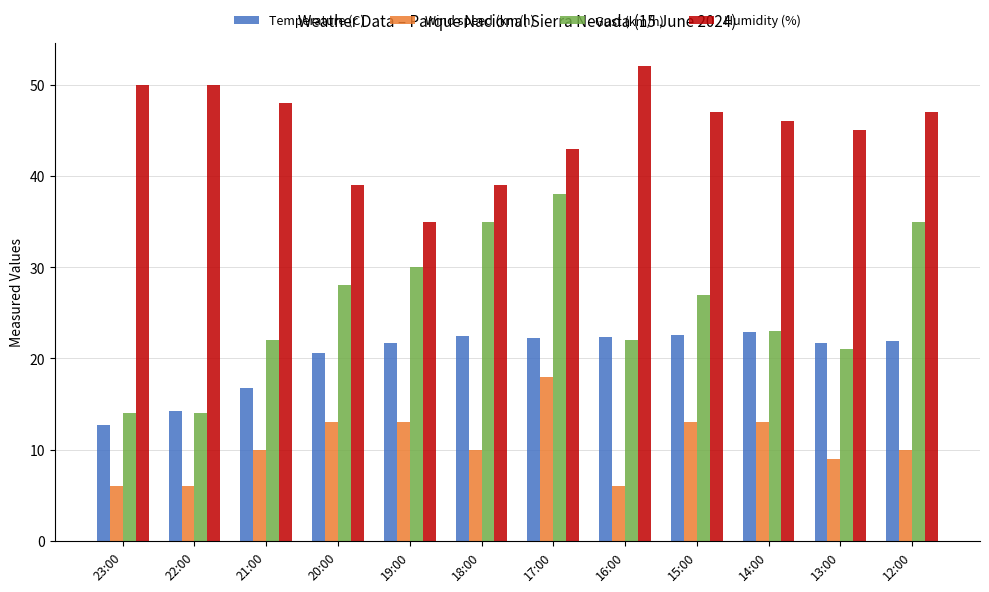

List the series in order of their peak value, lowest first.

Wind speed (km/h), Temperature (C), Gust (km/h), Humidity (%)